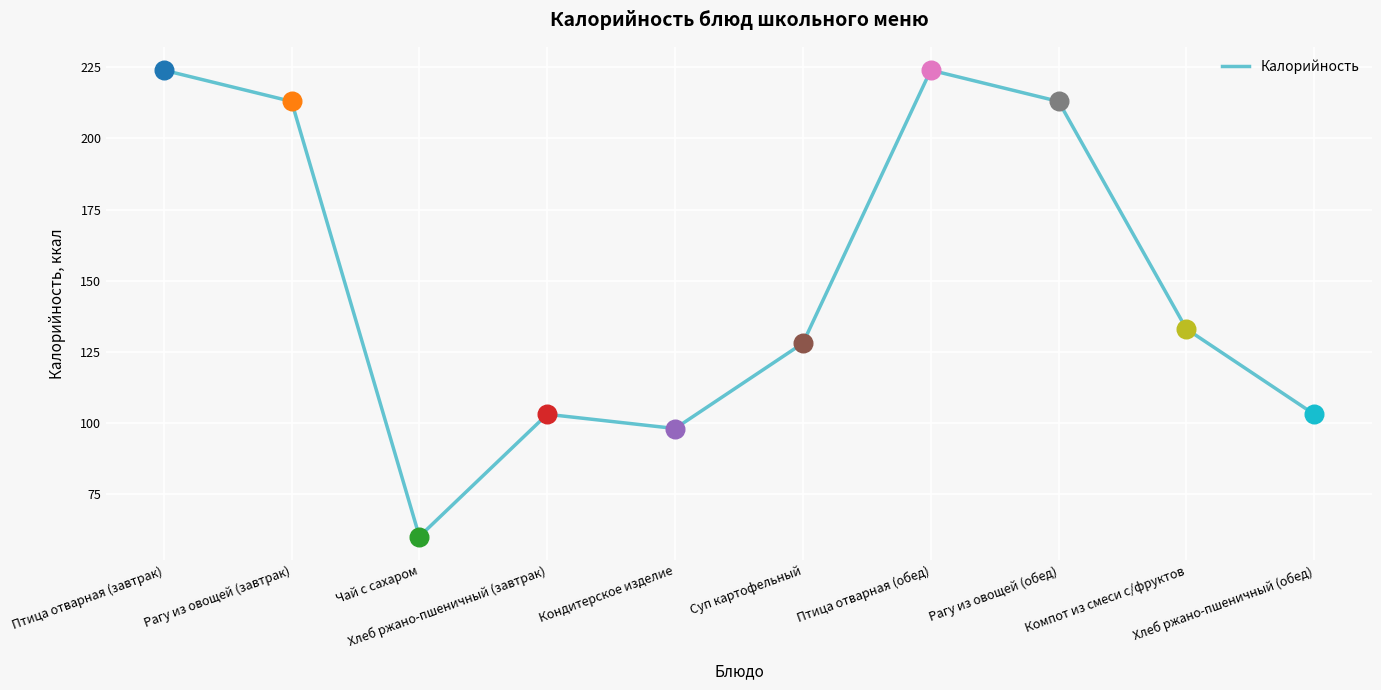

What is the change in value from Рагу из овощей (обед) to Хлеб ржано-пшеничный (обед)?

-110